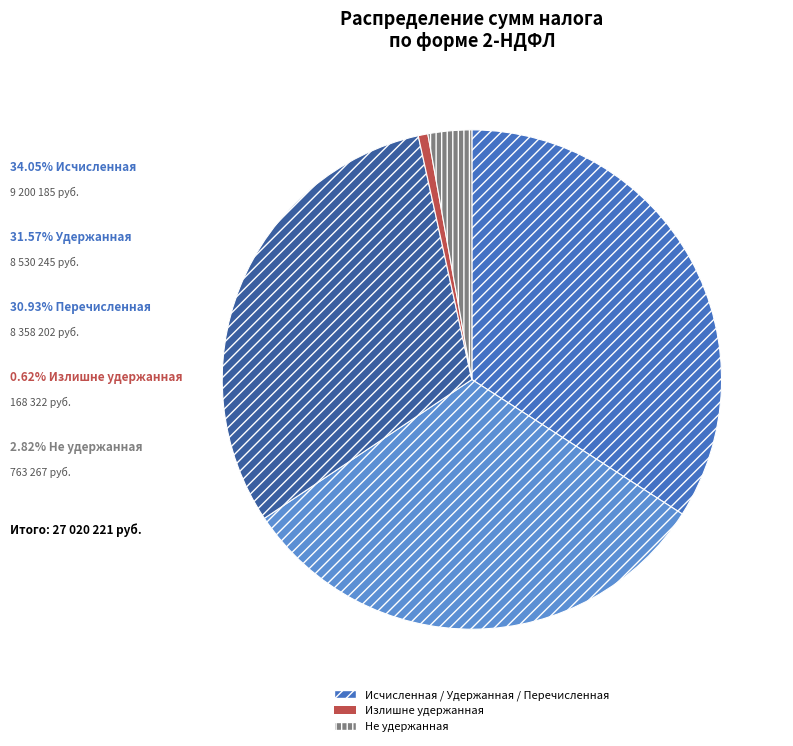

How many segments does this pie chart have?

5